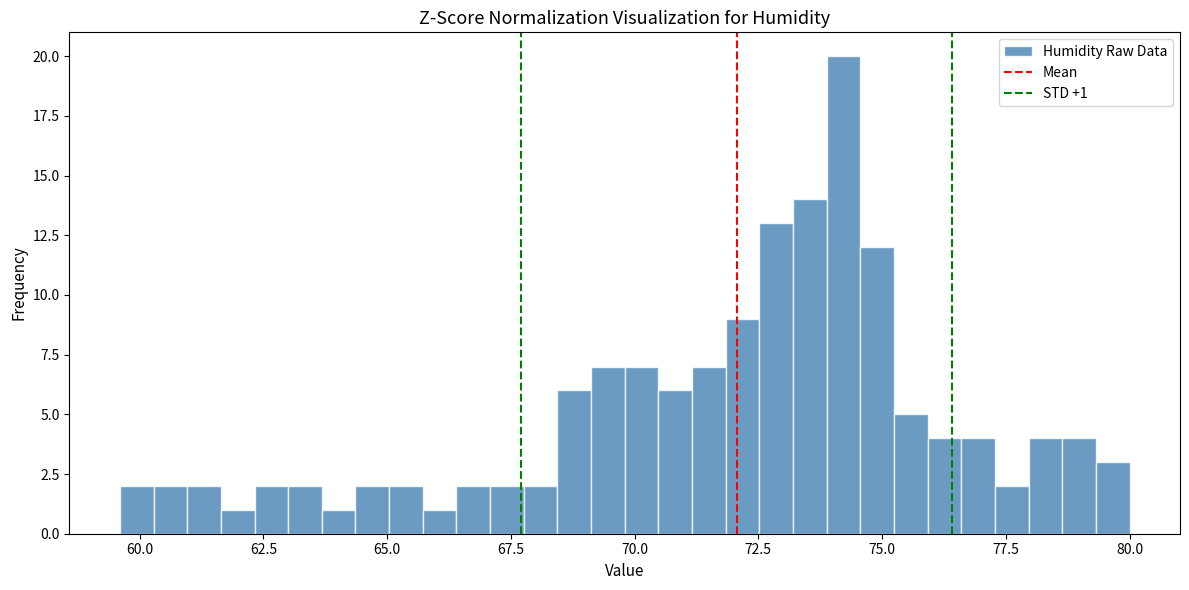

Around what value on the x-axis is the tallest bar? Give the approximate position of its centre, as read against the axis.

74.0